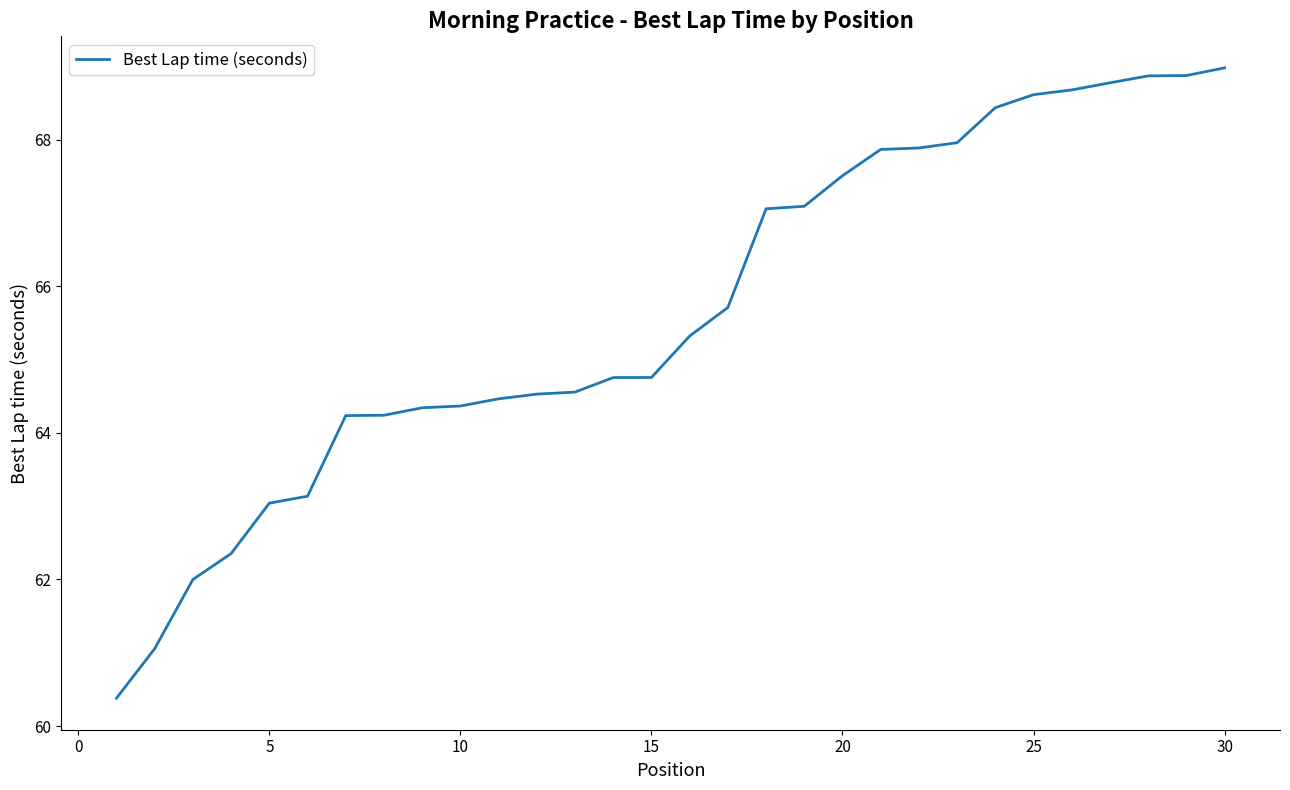

What is the greatest value displayed?

69.0